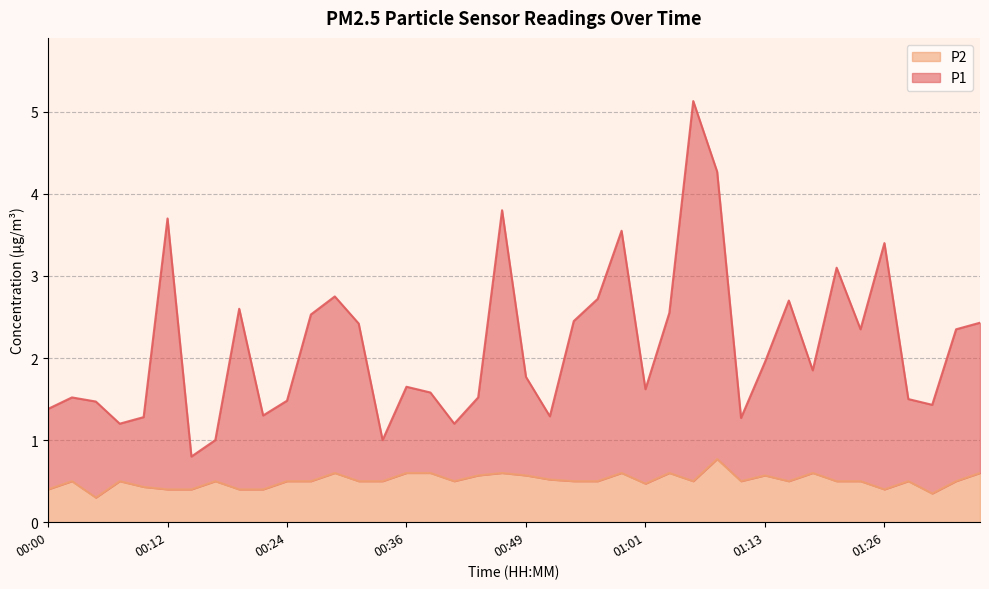

Rank the series by their average value, from highest to lowest.

P1, P2